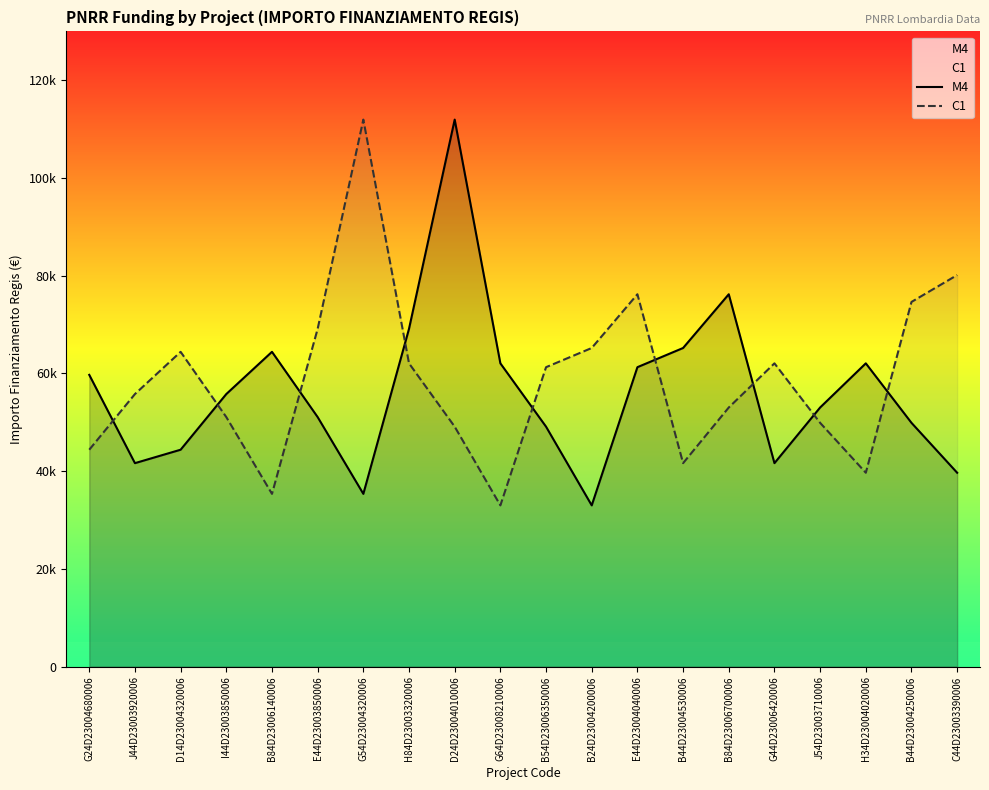

The C1 series shows 25151.1 at H34D23004020006. True or false?

False